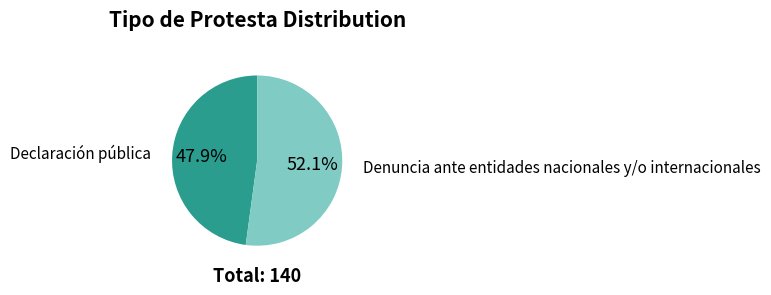

What portion of the pie excludes Declaración pública?

52.1%